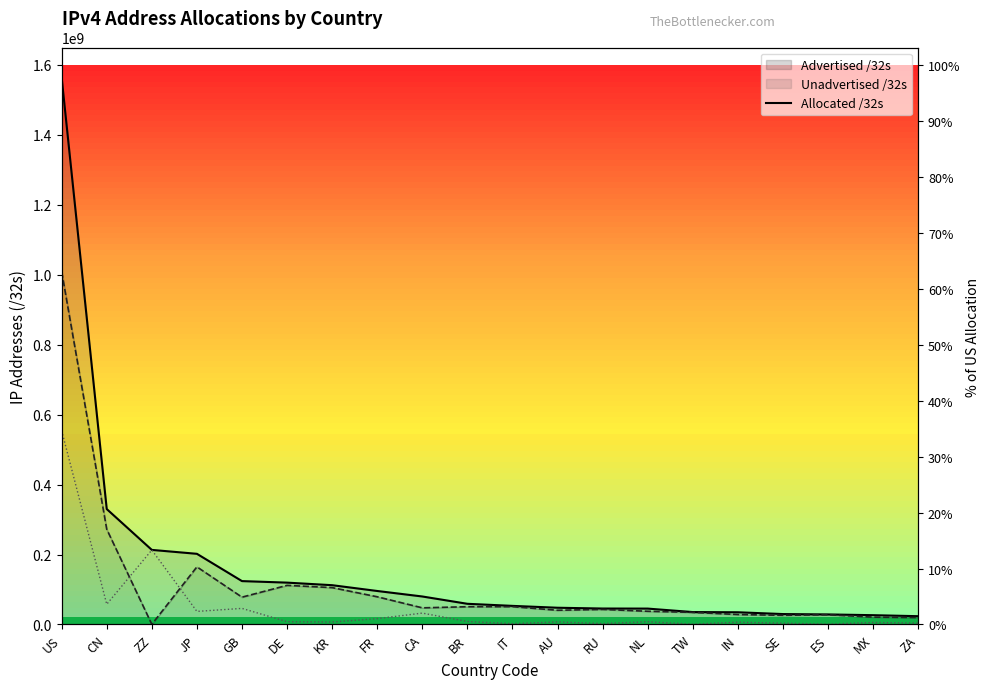

What position from the right is JP?

17